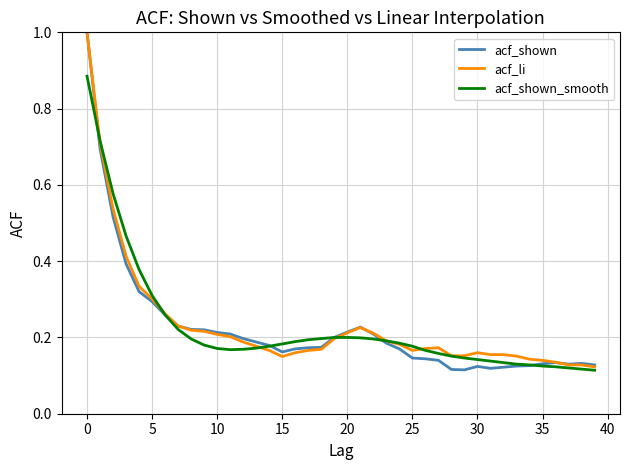

What is the highest value of the acf_shown series?

1.0